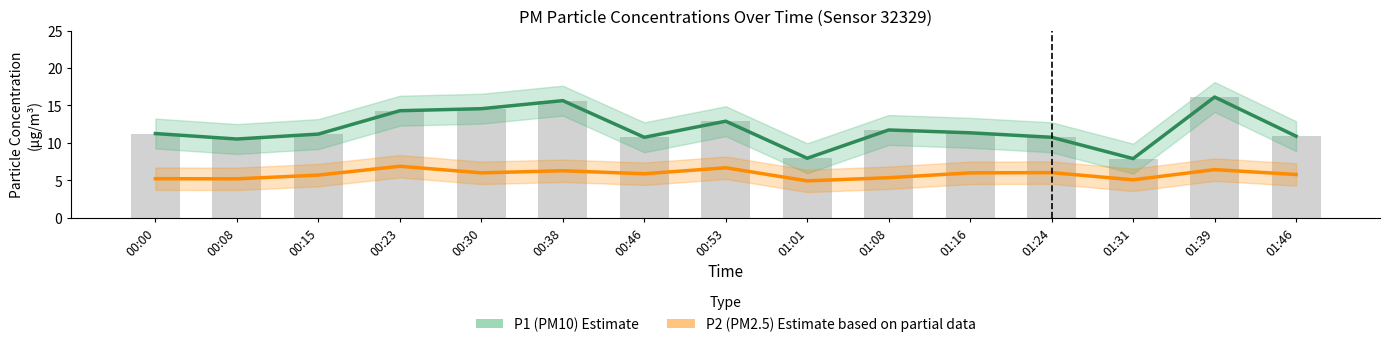

Are the bars grouped side by side (vs. stacked)?

Yes